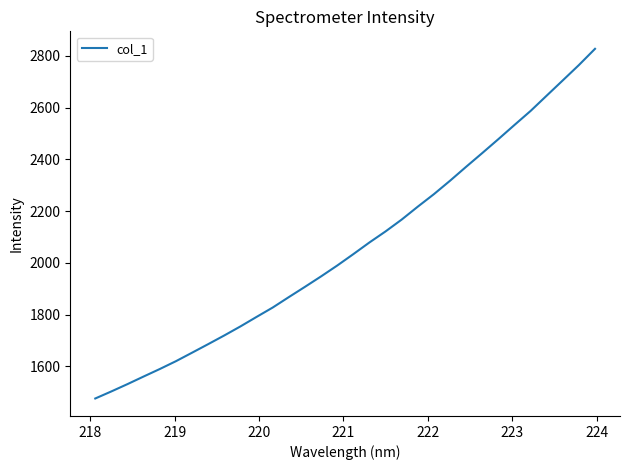

What is the difference between the maximum and minimum values?

1351.6